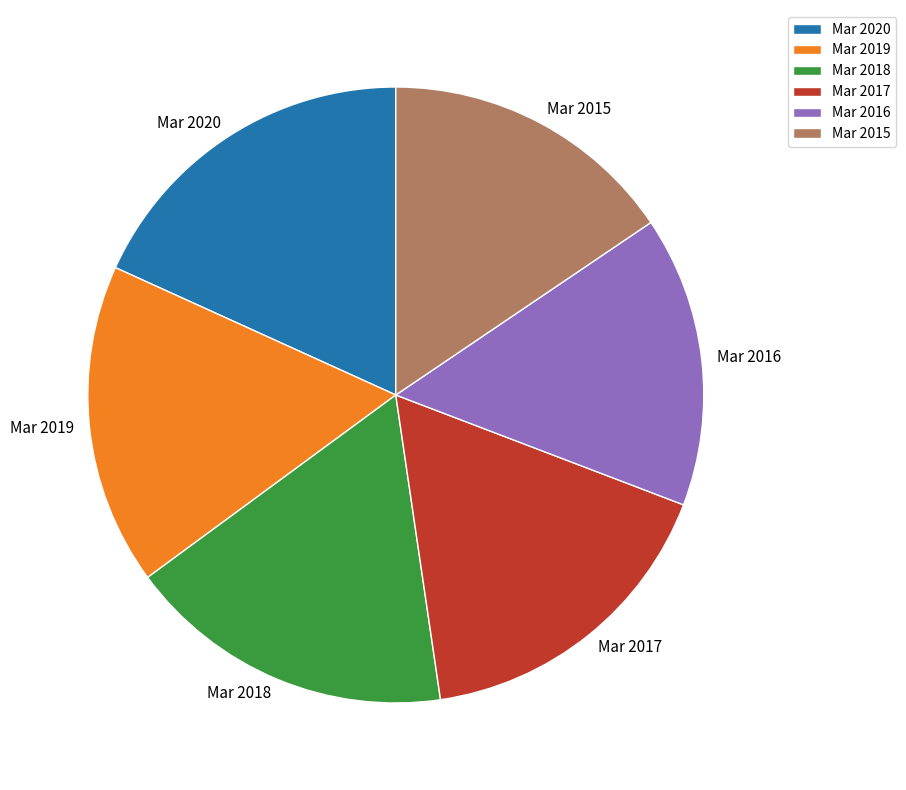

How many slices are in this pie chart?

6